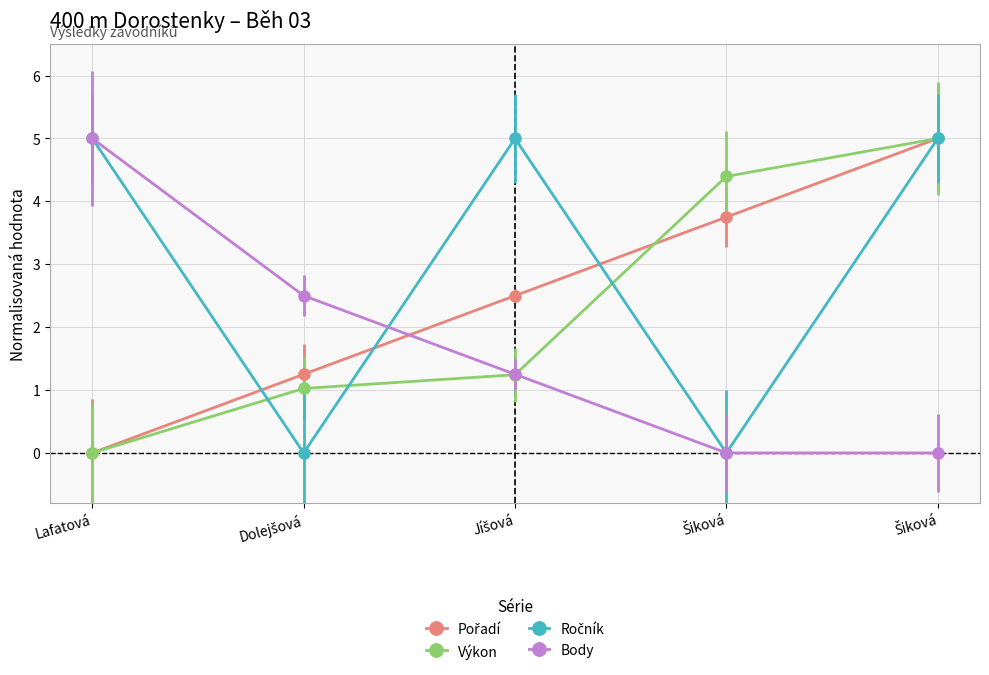

How many data points in Body are above 1?

3